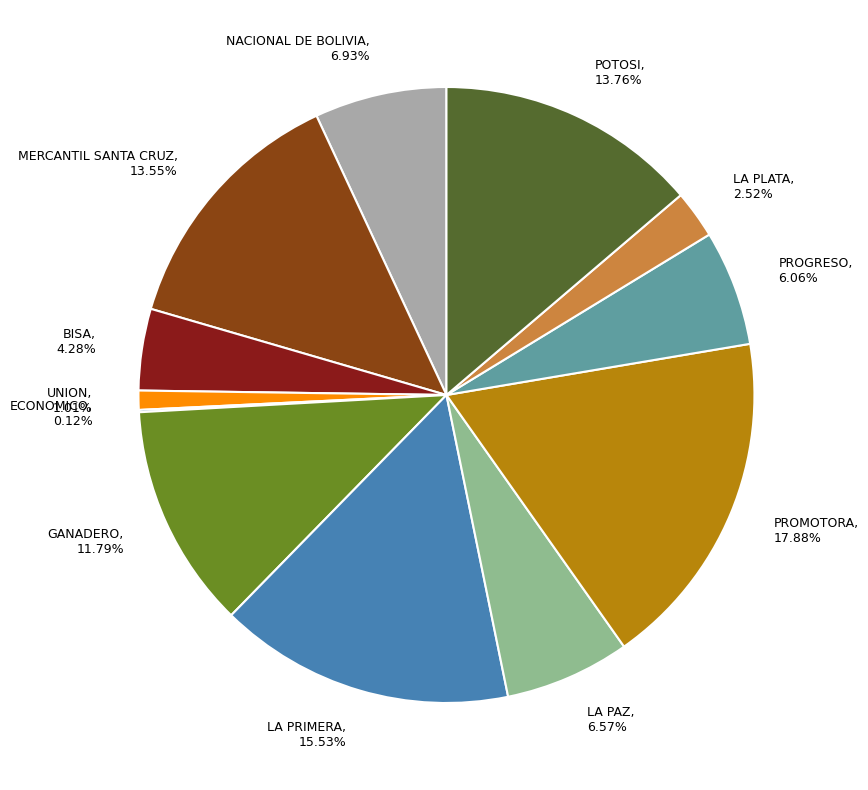

Which has a higher value, GANADERO, 11.79% or UNION, 1.01%?

GANADERO, 11.79%